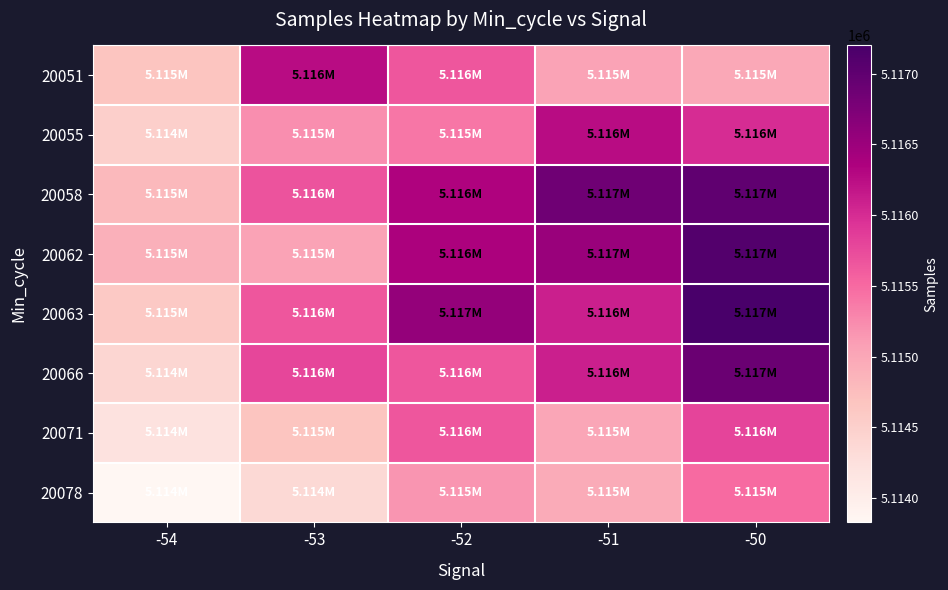

What is the difference between the highest and lowest values at -54?

1072